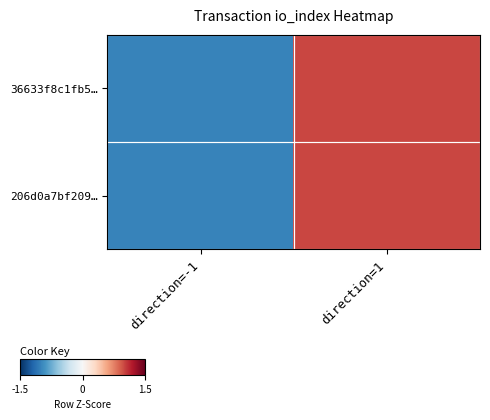

Which series has the largest range (max minus min)?

36633f8c1fb5…